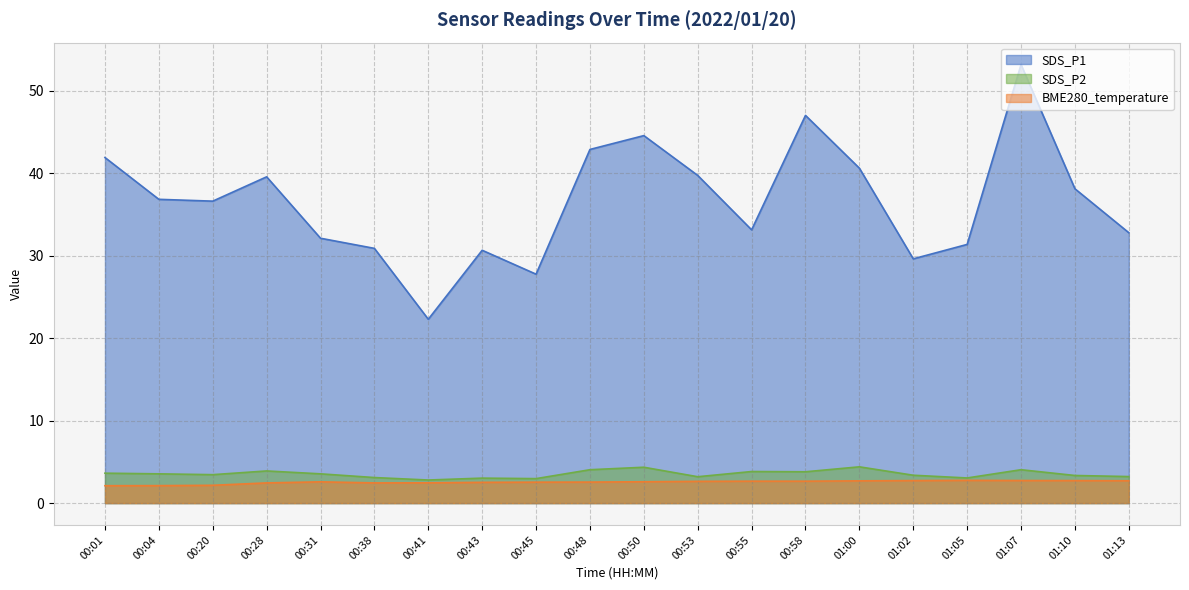

Reading left to right, extract all data points from this chart.

SDS_P1: 00:01=41.9	00:04=36.9	00:20=36.6	00:28=39.6	00:31=32.1	00:38=30.9	00:41=22.3	00:43=30.7	00:45=27.8	00:48=42.9	00:50=44.6	00:53=39.8	00:55=33.1	00:58=47.0	01:00=40.6	01:02=29.6	01:05=31.4	01:07=53.2	01:10=38.1	01:13=32.8
SDS_P2: 00:01=3.6	00:04=3.5	00:20=3.5	00:28=3.9	00:31=3.5	00:38=3.1	00:41=2.8	00:43=3.0	00:45=3.0	00:48=4.0	00:50=4.3	00:53=3.2	00:55=3.8	00:58=3.8	01:00=4.4	01:02=3.4	01:05=3.0	01:07=4.0	01:10=3.4	01:13=3.2
BME280_temperature: 00:01=2.1	00:04=2.1	00:20=2.2	00:28=2.5	00:31=2.6	00:38=2.5	00:41=2.5	00:43=2.5	00:45=2.5	00:48=2.5	00:50=2.6	00:53=2.6	00:55=2.7	00:58=2.7	01:00=2.7	01:02=2.7	01:05=2.8	01:07=2.7	01:10=2.7	01:13=2.7